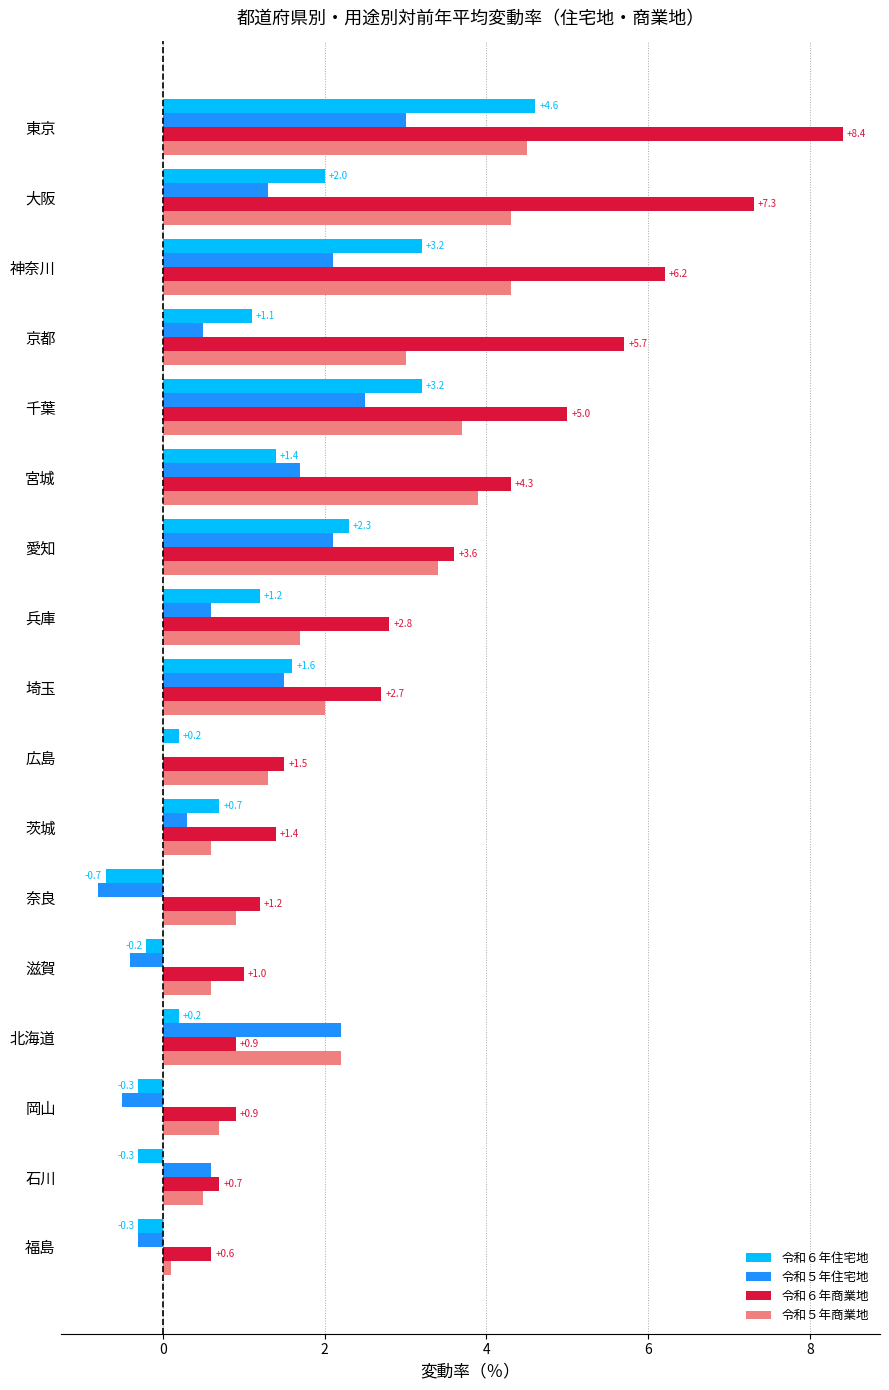

What is the highest value of the 令和５年商業地 series?

4.5